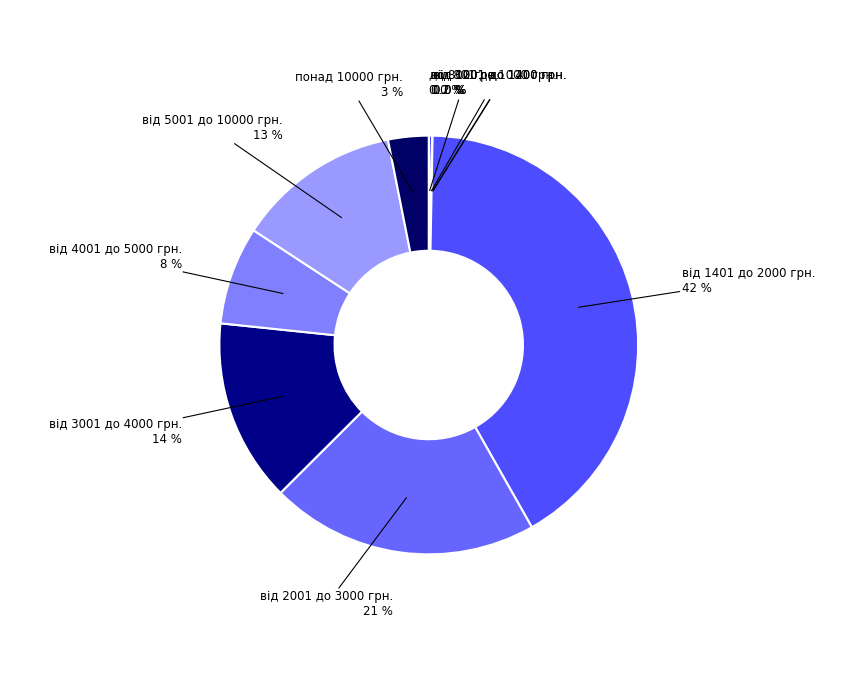

Which slice is the smallest?

до 800 грн.